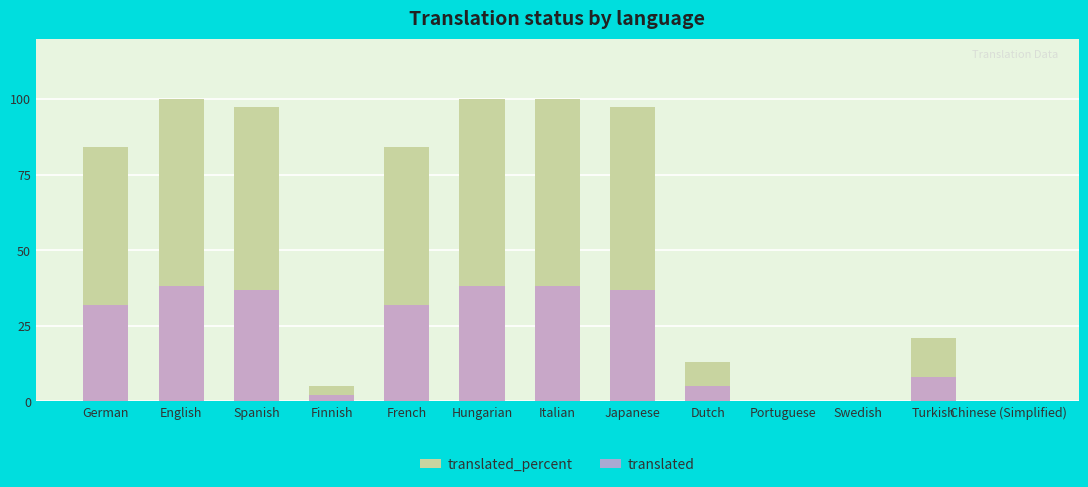

What are all the series names shown in the legend?

translated_percent, translated